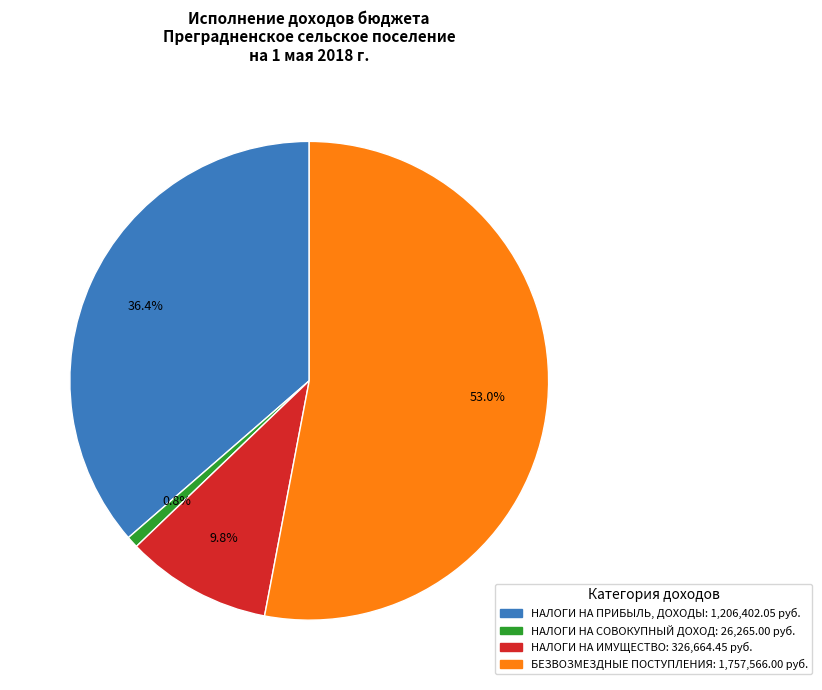

To the nearest percent, what is the difference between the largest and smallest slice percentages?

52%